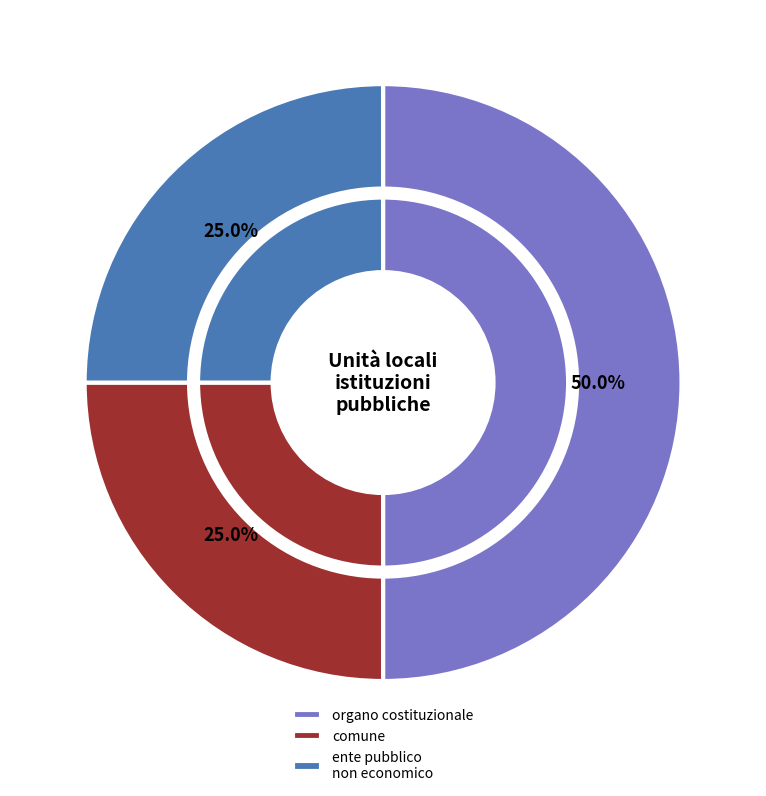

Rank the categories by value from lowest to highest.

comune, ente pubblico non economico, organo costituzionale